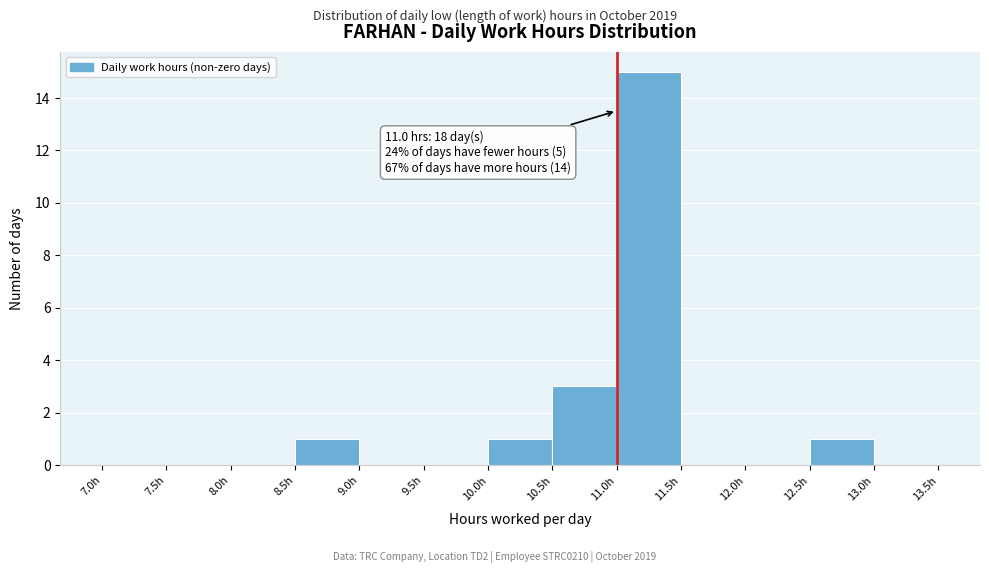

Which range on the x-axis has the tallest bar?

11.0 to 11.5